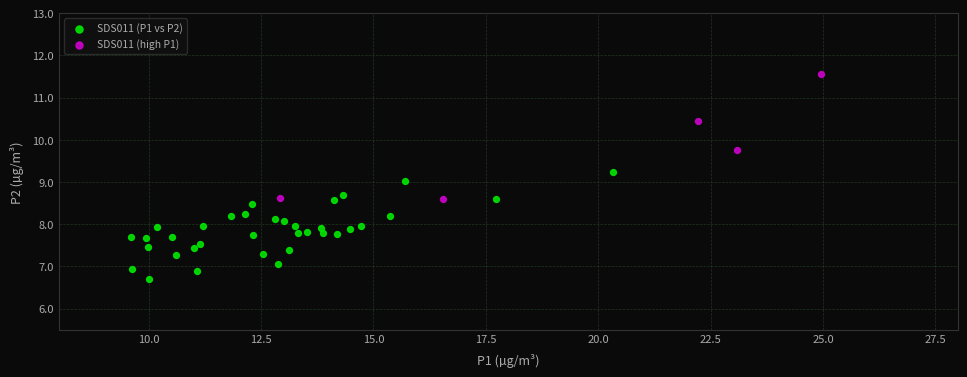

Which series contains the lowest Y value?

SDS011 (P1 vs P2)